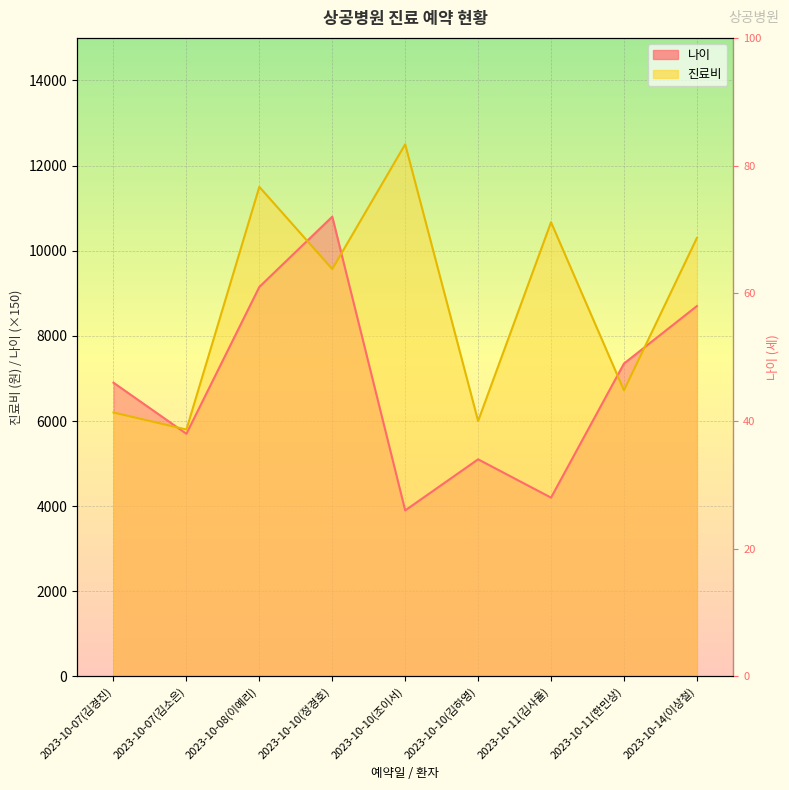

What are all the series names shown in the legend?

나이, 진료비